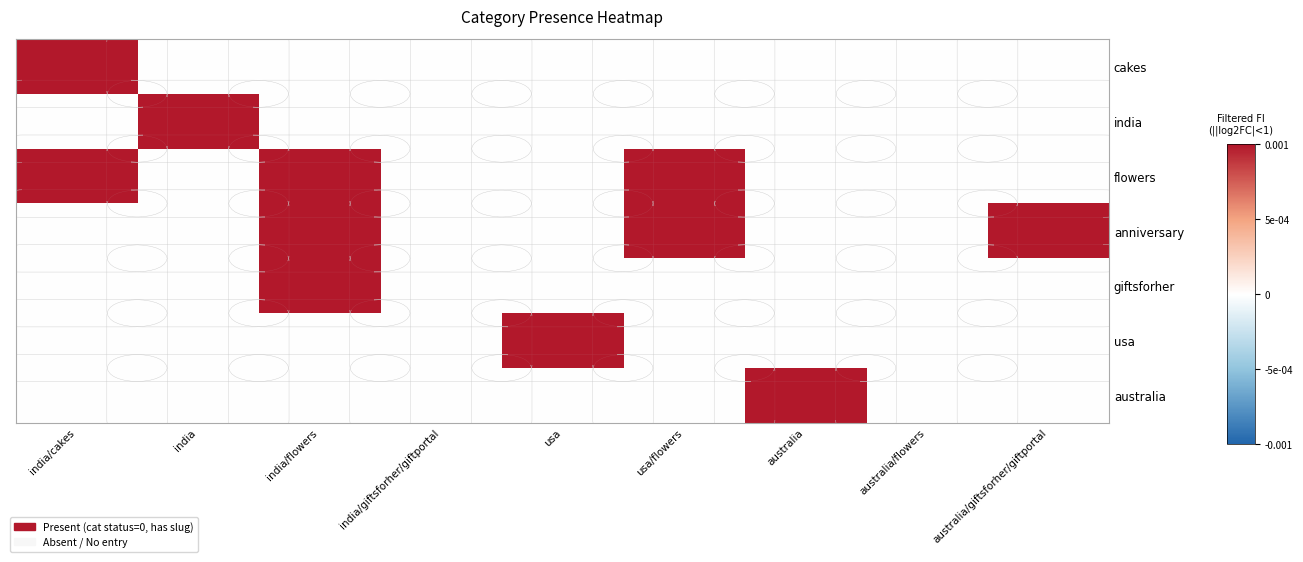

Rank the series at india/flowers from highest to lowest value.

flowers, anniversary, giftsforher, cakes, india, usa, australia